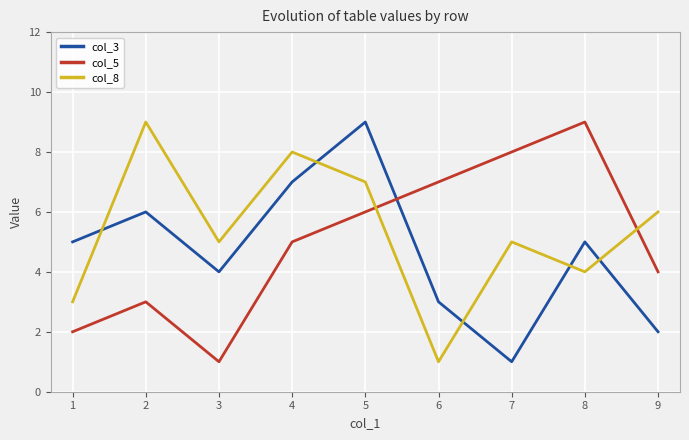

How many times do col_5 and col_8 cross each other?

2